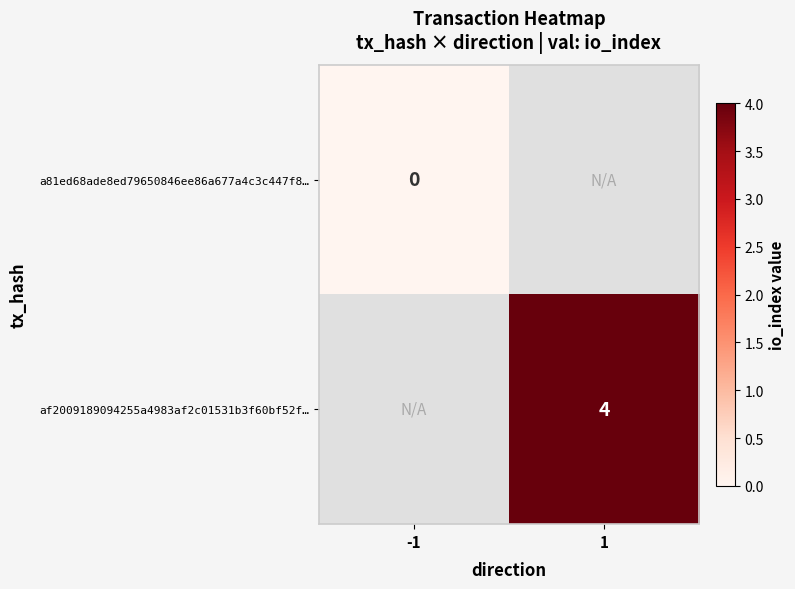

True or false: af2009189094255a4983af2c01531b3f60bf52f… has a value of 1 at 1.

False